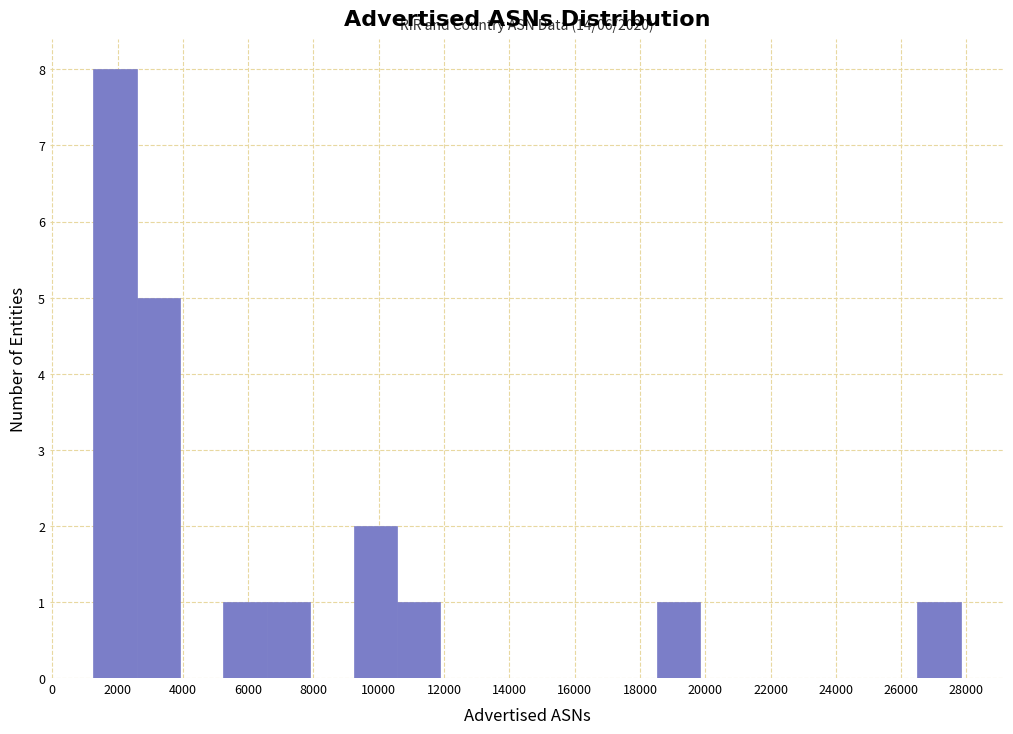

Which range on the x-axis has the tallest bar?

1200 to 2600